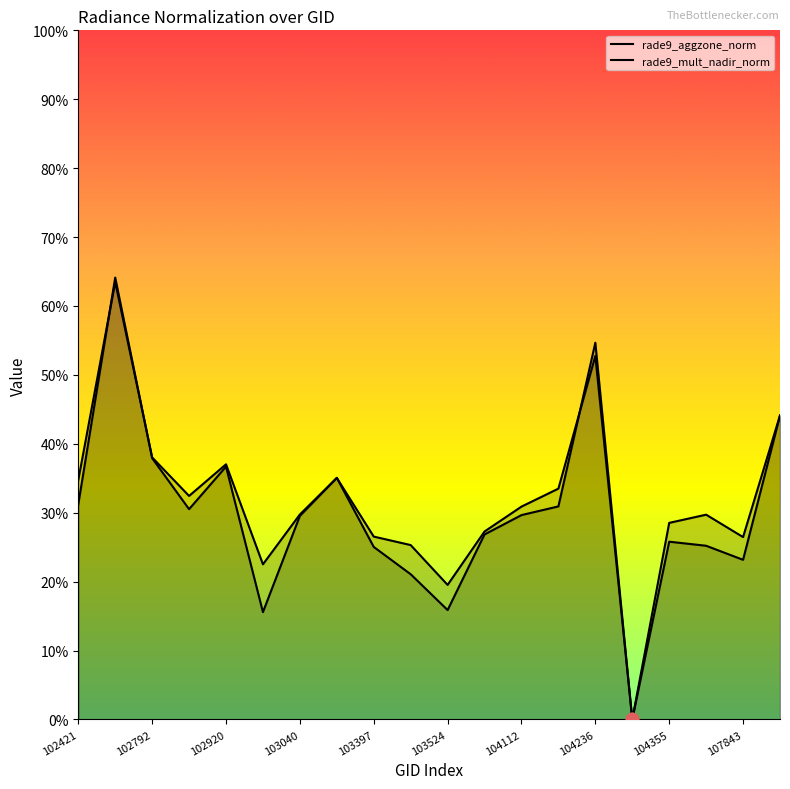

What is the total value across all series at 102671?

1.3